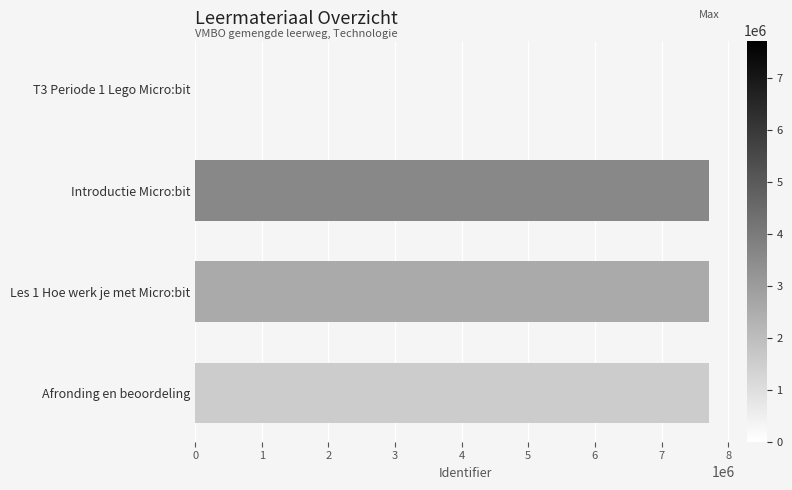

What is the maximum value shown in the chart?

7718617